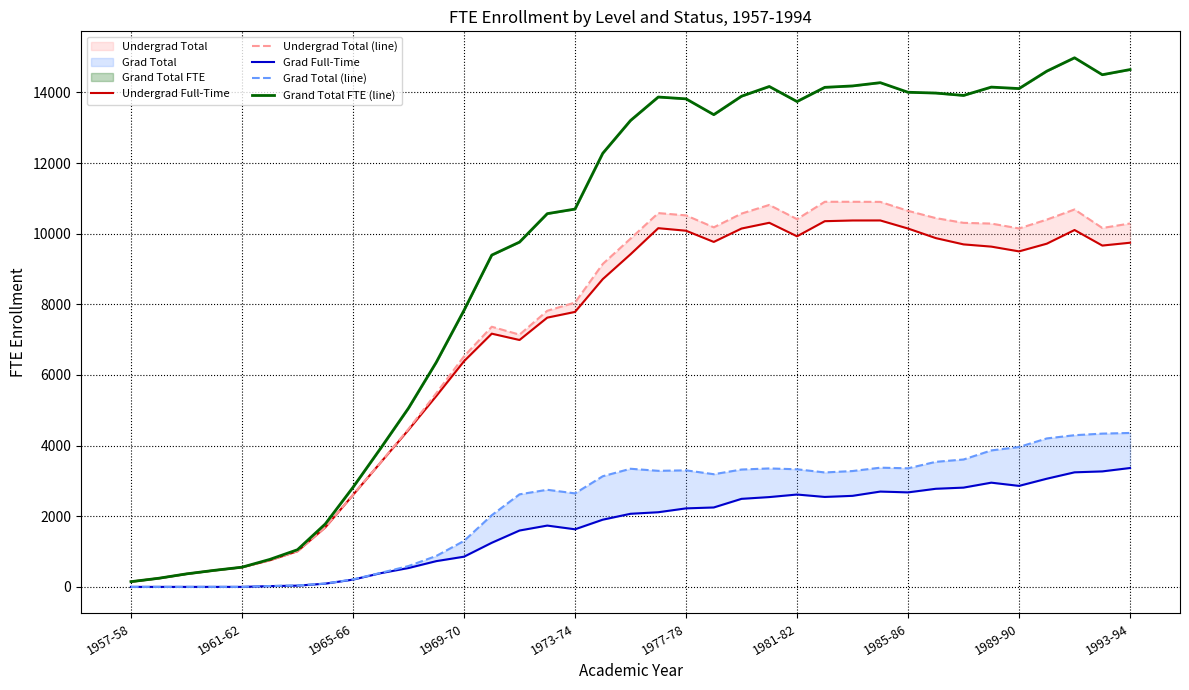

The value of Grand Total FTE (line) at 1977-78 is 3337.4. True or false?

False